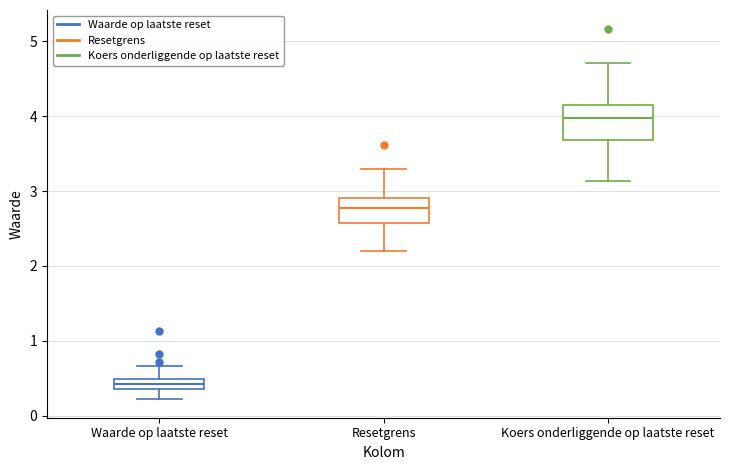

Comparing the boxes themselves (not the whiskers), which one is the tallest?

Koers onderliggende op laatste reset